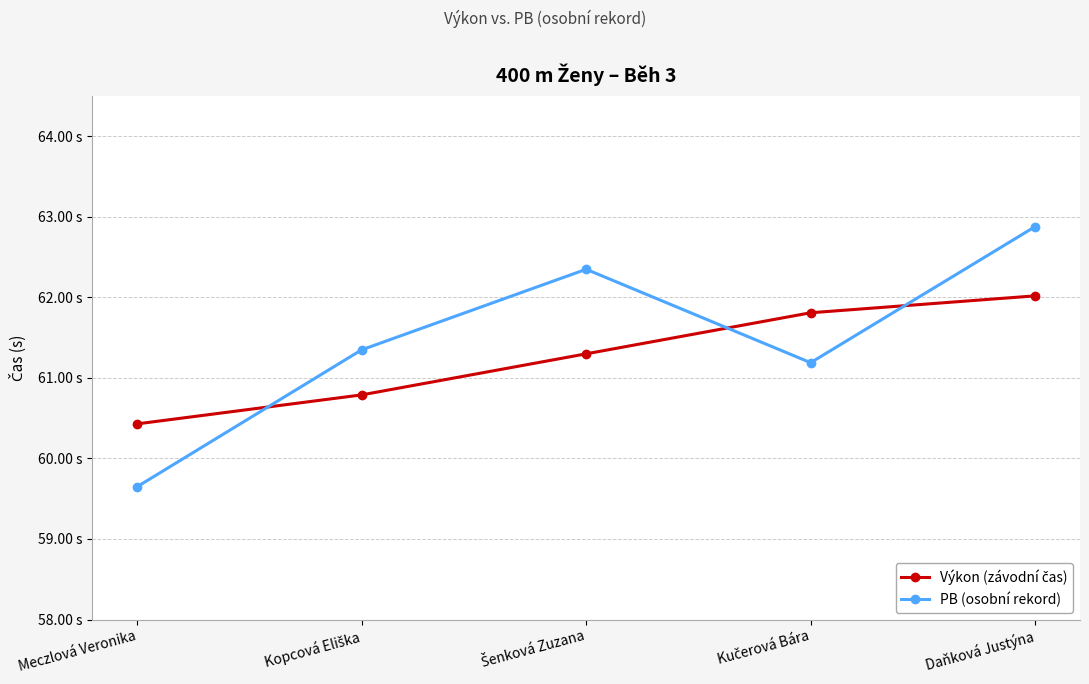

What is the sum of the PB (osobní rekord) values at Kučerová Bára and Šenková Zuzana?

123.5